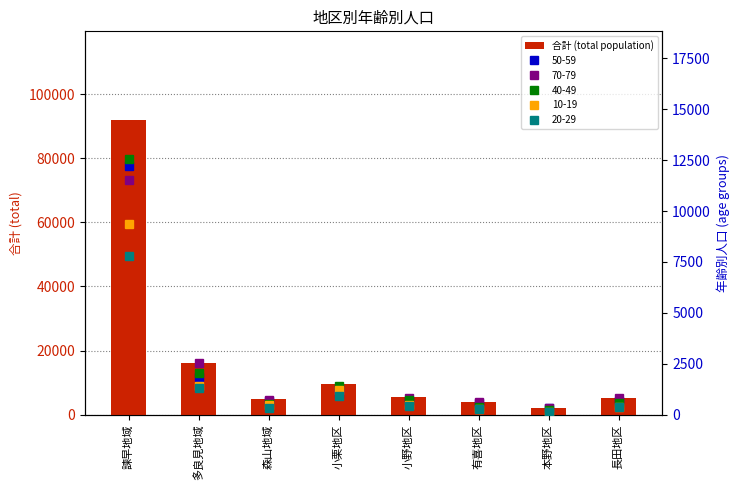

How many categories are shown in the chart?

8